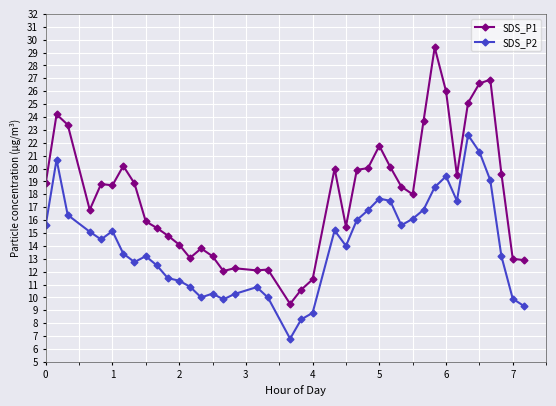

What is the average value of the SDS_P1 series?

17.9